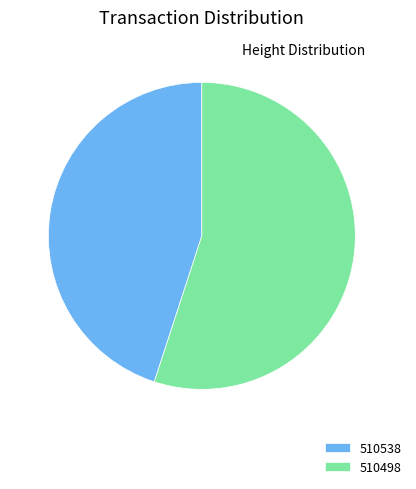

Rank the categories by value from highest to lowest.

510498, 510538